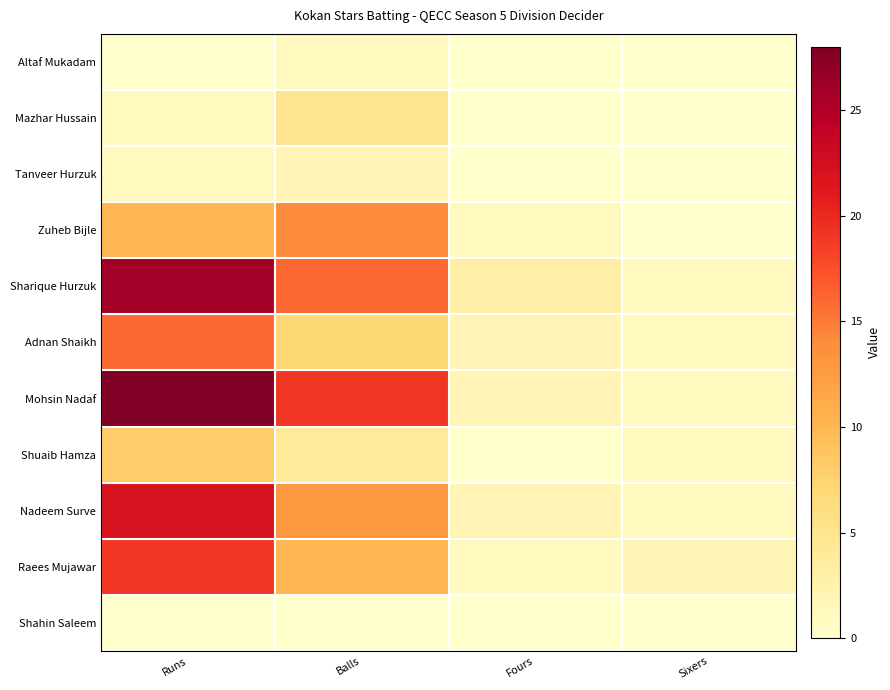

Rank the series by their maximum value, from highest to lowest.

Mohsin Nadaf, Sharique Hurzuk, Nadeem Surve, Raees Mujawar, Adnan Shaikh, Zuheb Bijle, Shuaib Hamza, Mazhar Hussain, Tanveer Hurzuk, Altaf Mukadam, Shahin Saleem